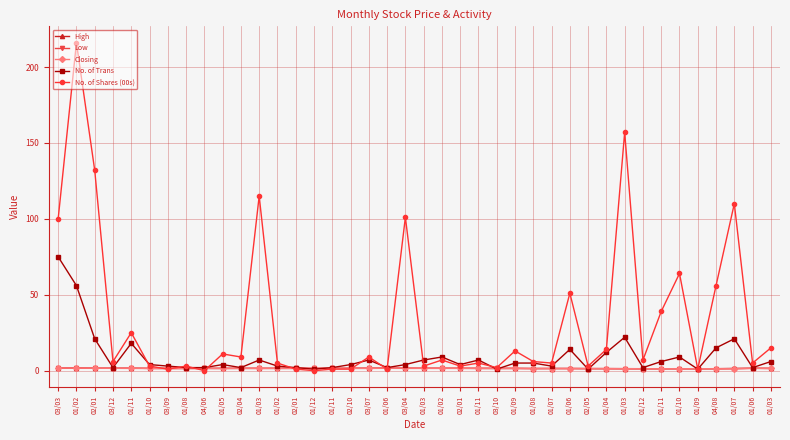

What are all the series names shown in the legend?

High, Low, Closing, No. of Trans, No. of Shares (00s)